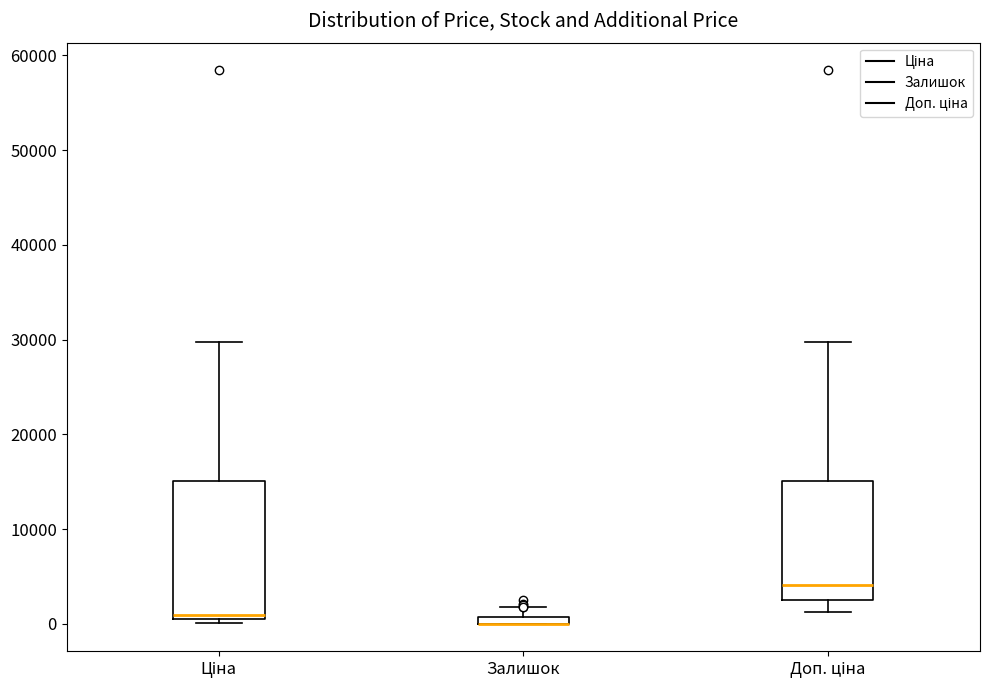

Where does the upper whisker of the box for Залишок end on the y-axis? The values are not printed on the chart, so give them approximately, as read against the axis.

2000